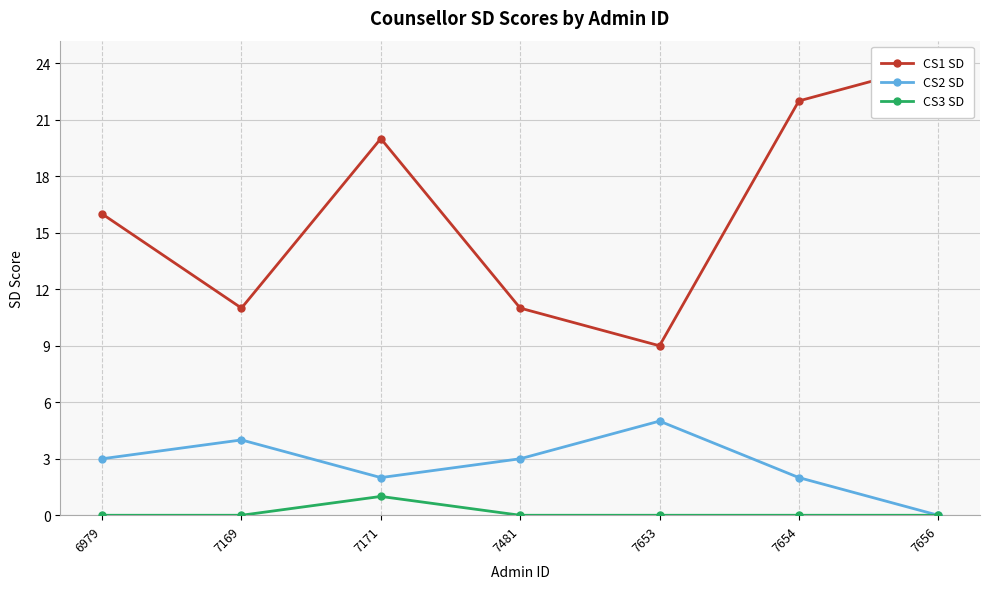

Reading right to left, transcribe all the data shown in this chart.

CS1 SD: 7656=24	7654=22	7653=9	7481=11	7171=20	7169=11	6979=16
CS2 SD: 7656=0	7654=2	7653=5	7481=3	7171=2	7169=4	6979=3
CS3 SD: 7656=0	7654=0	7653=0	7481=0	7171=1	7169=0	6979=0